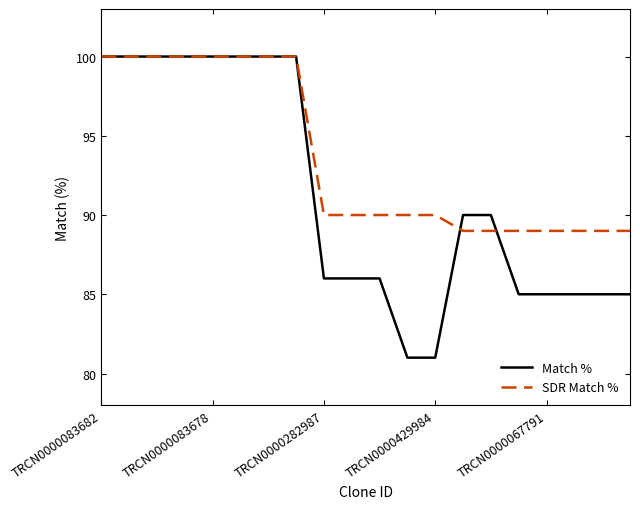

Which series has the largest range (max minus min)?

Match %